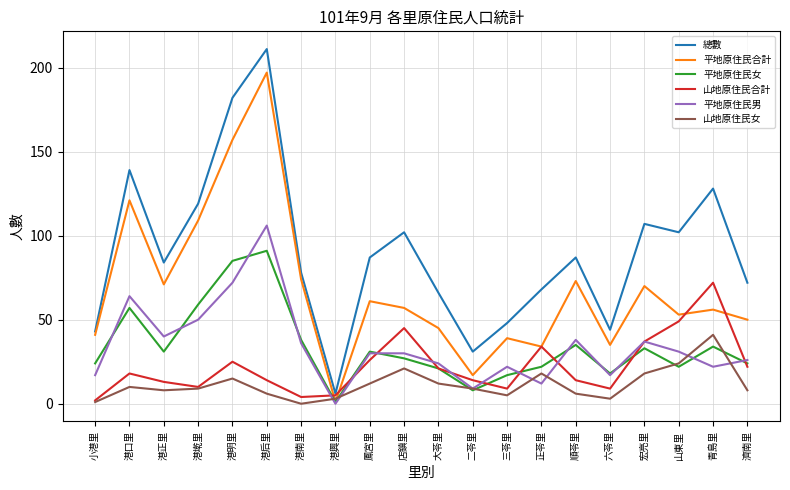

True or false: 平地原住民女 has a value of 59 at 港墘里.

True